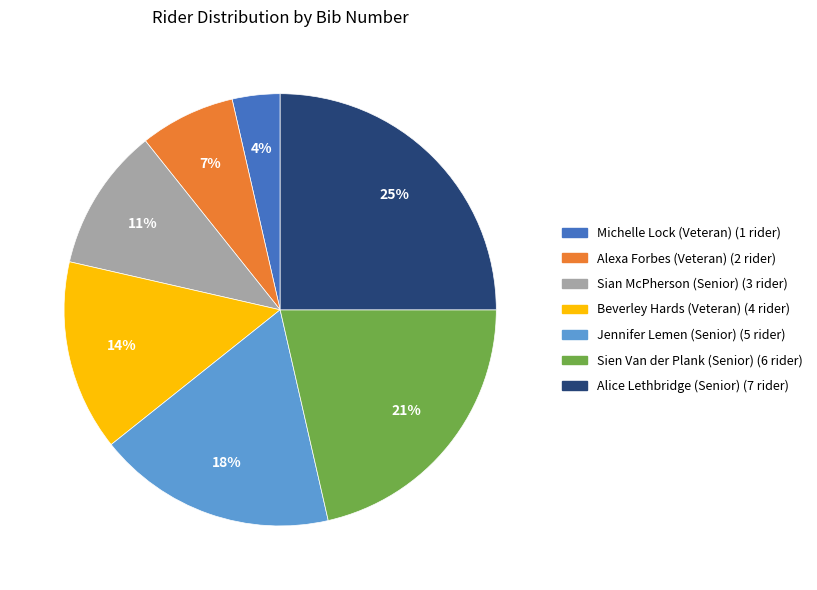

True or false: Beverley Hards (Veteran) accounts for 14% of the total.

True